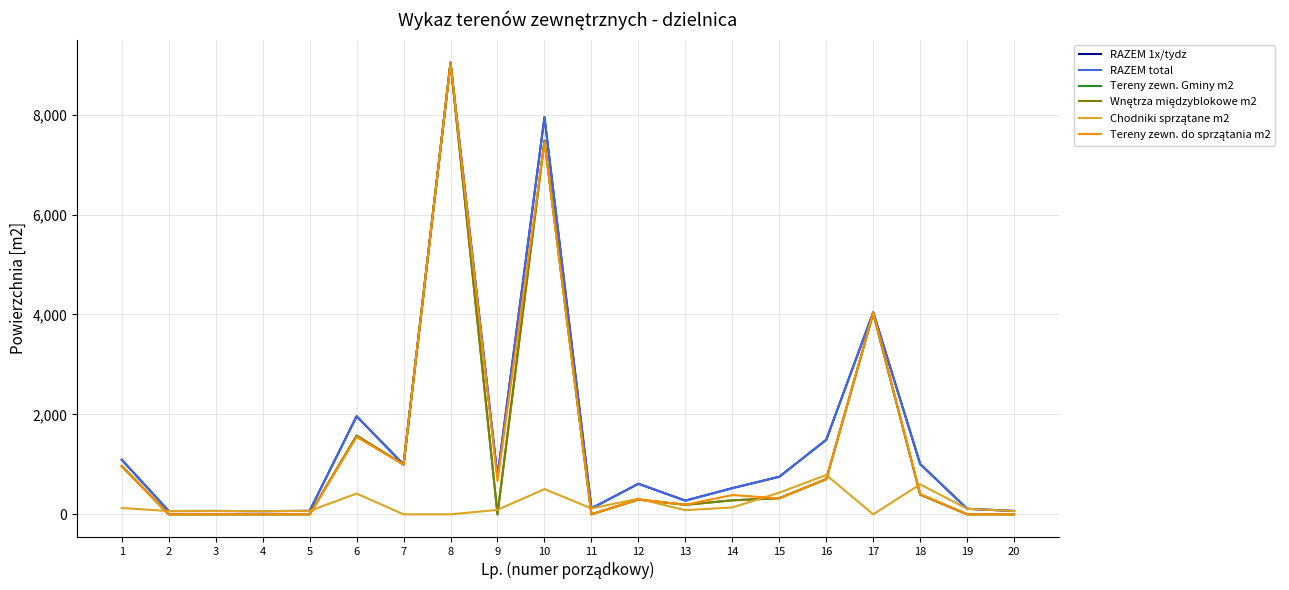

What value does the Chodniki sprzątane m2 series have at 14, to the nearest 100?

100